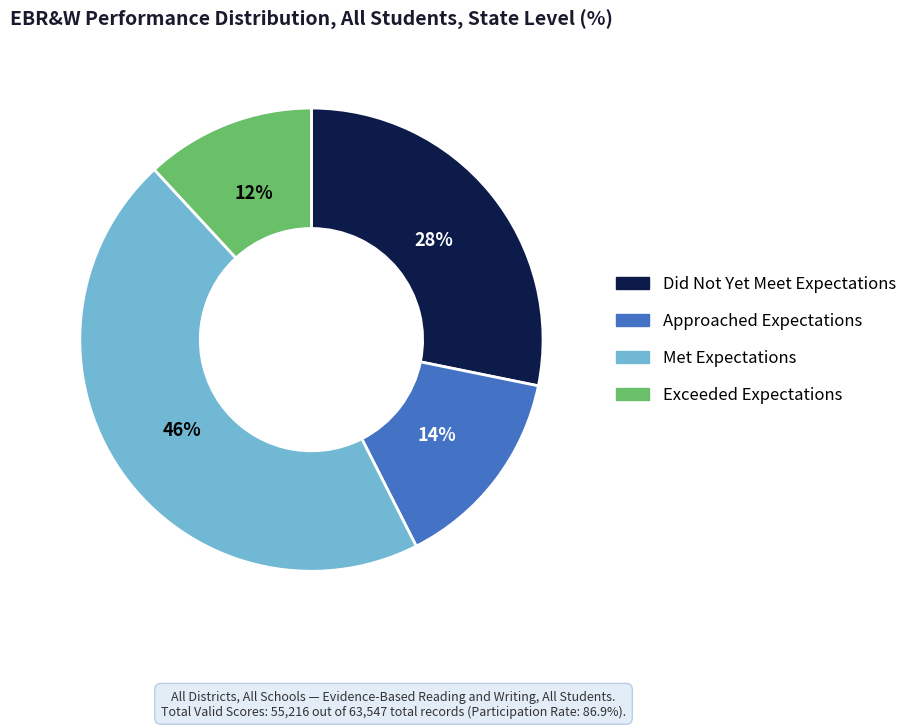

To the nearest percent, what is the difference between the Approached Expectations and Exceeded Expectations slice percentages?

2%